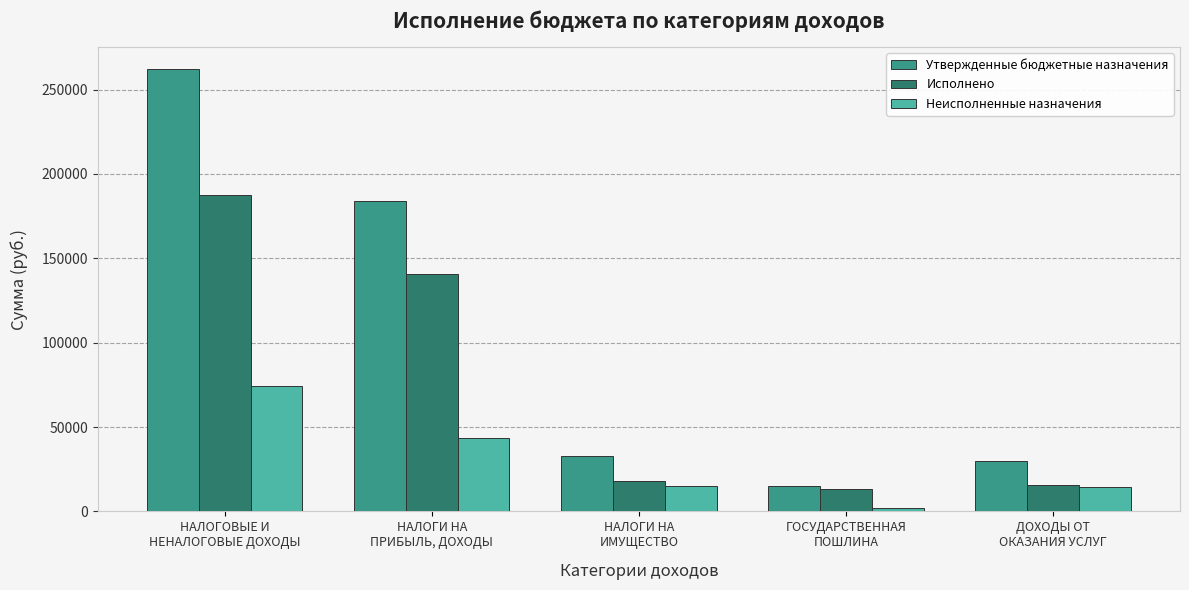

What is the value of the Неисполненные назначения bar at the 5th from the left?

14490.6